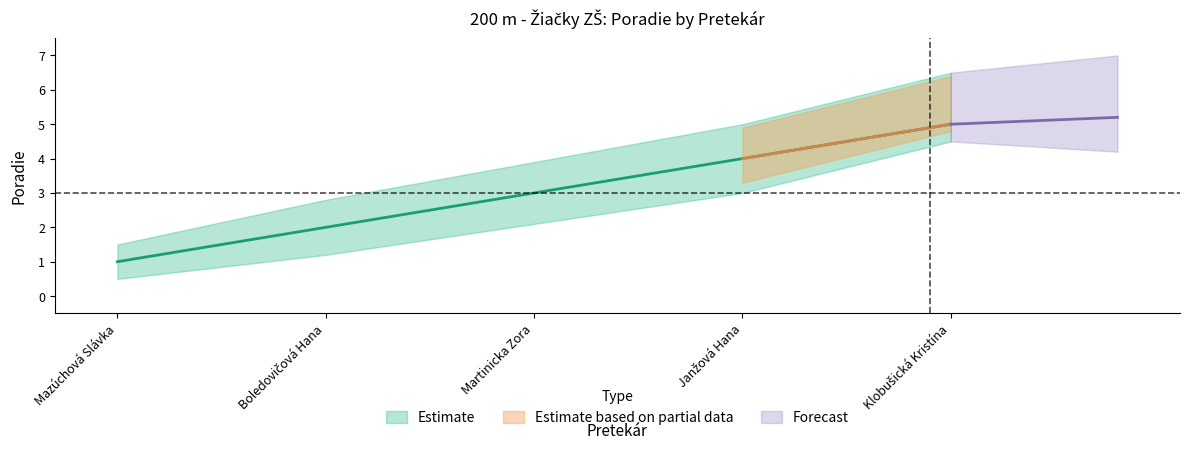

List the labels in order of Poradie value, largest first.

Klobušická Kristína, Janžová Hana, Martinicka Zora, Boledovičová Hana, Mazúchová Slávka